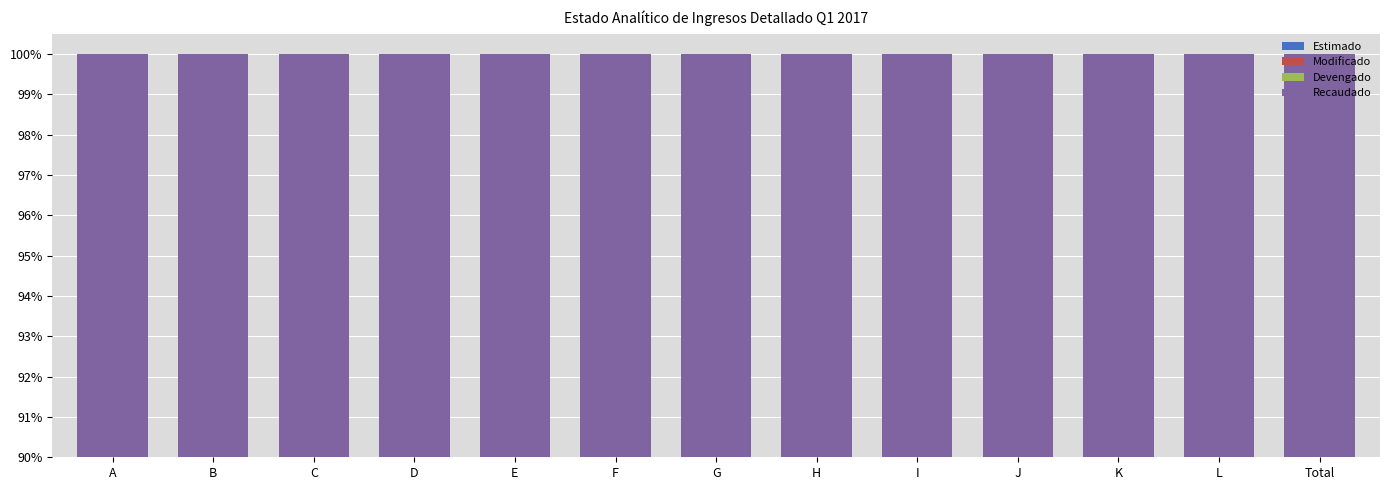

What is the value of the Estimado bar at the 3rd from the left?

0.2